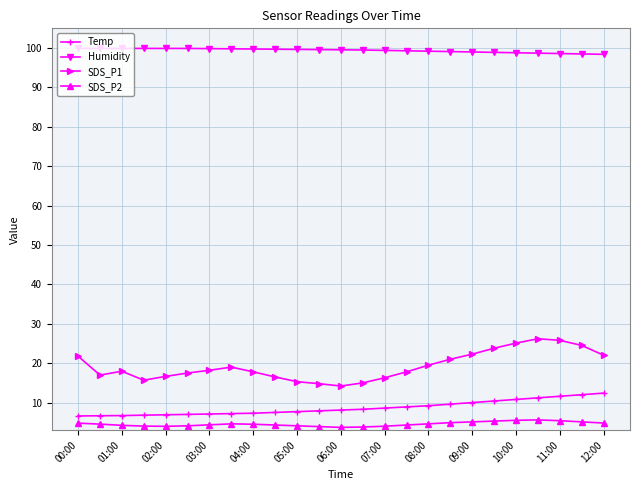

True or false: SDS_P2 and Humidity intersect in this chart.

False